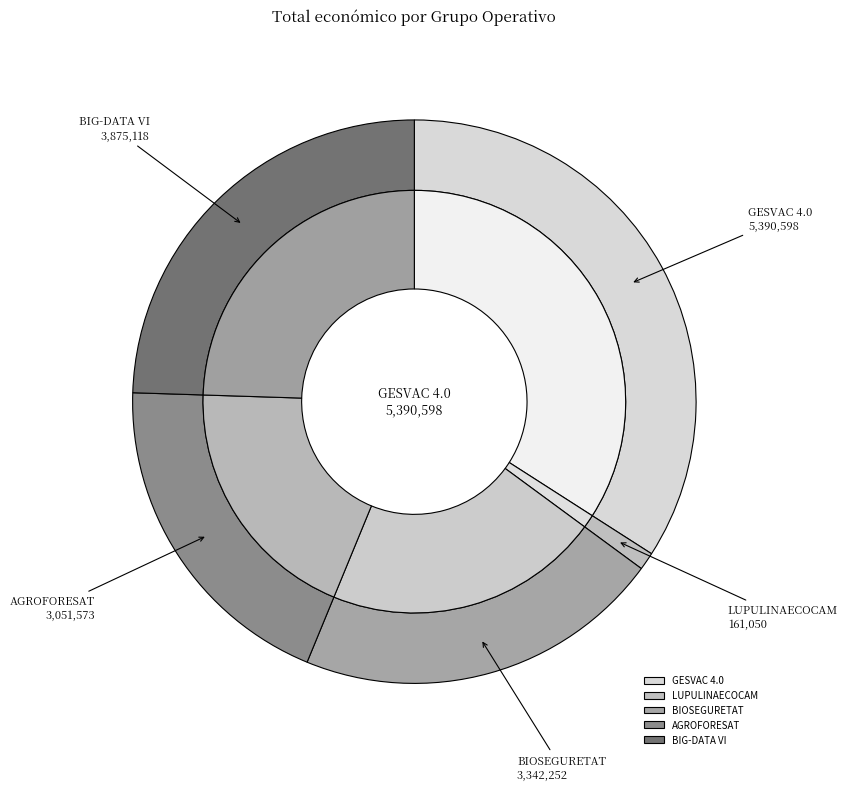

To the nearest percent, what portion does BIOSEGURETAT represent?

21%